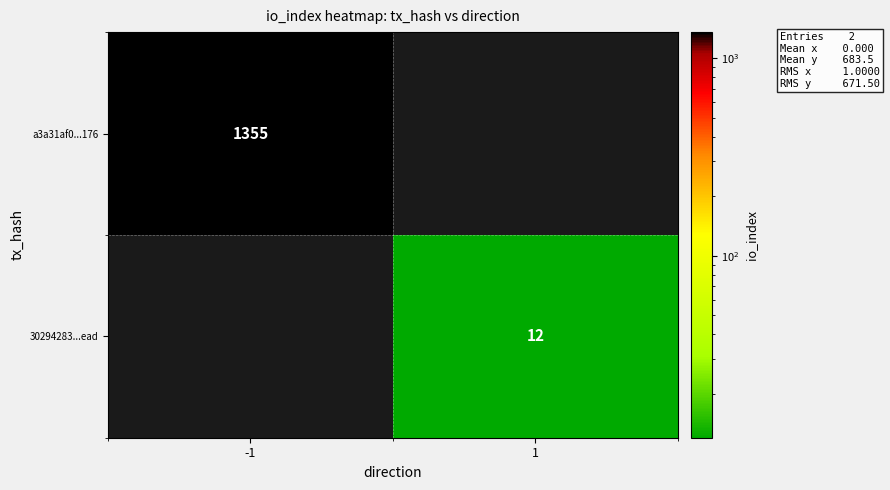

At how many categories does at least one series exceed 517?

1